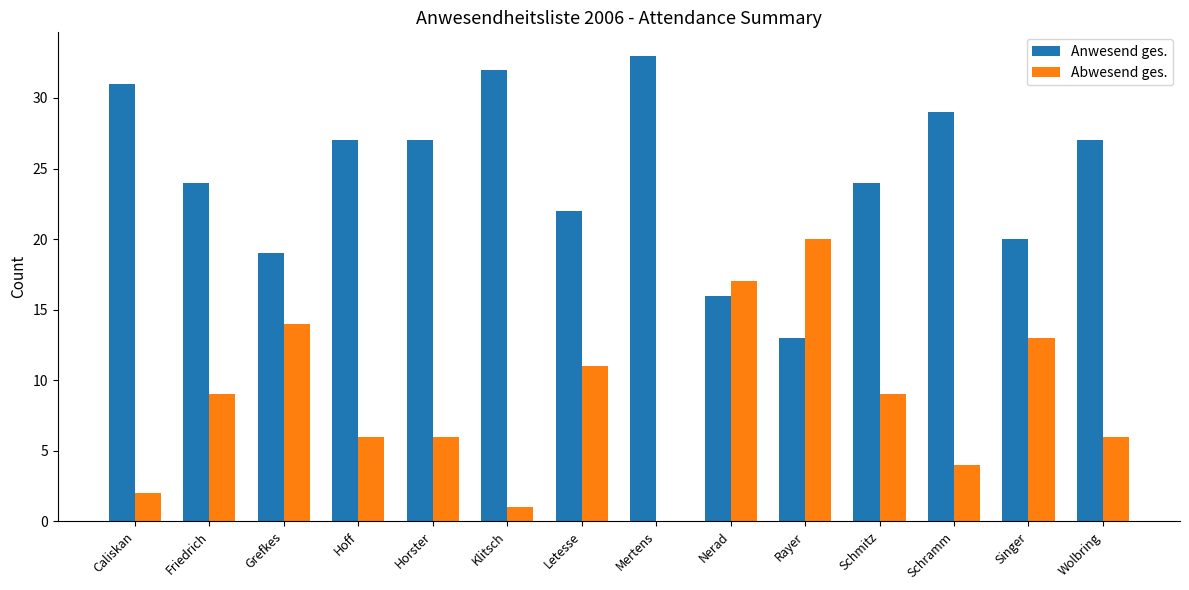

Which series has the largest total across all categories?

Anwesend ges.